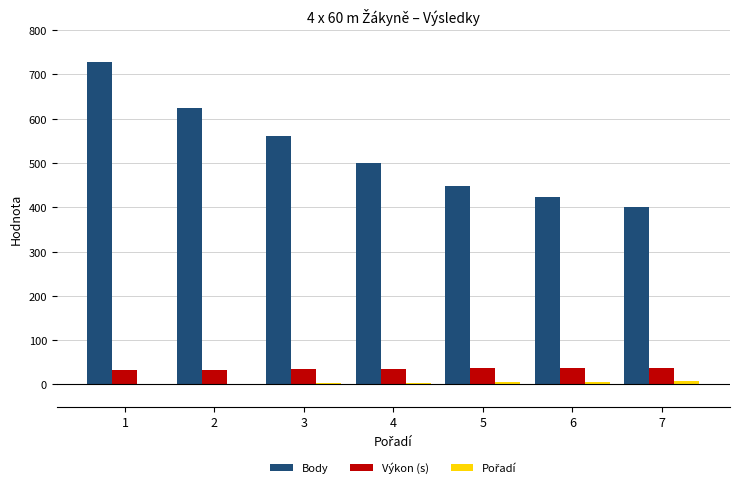

Which series has the widest spread of values?

Body